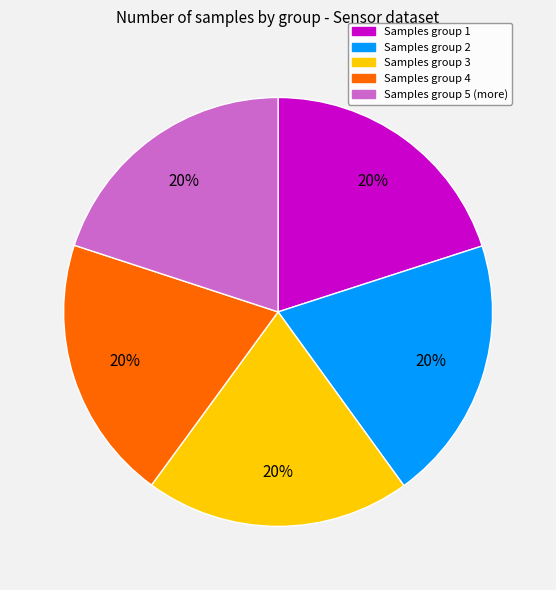

Is there a majority slice in this chart?

No